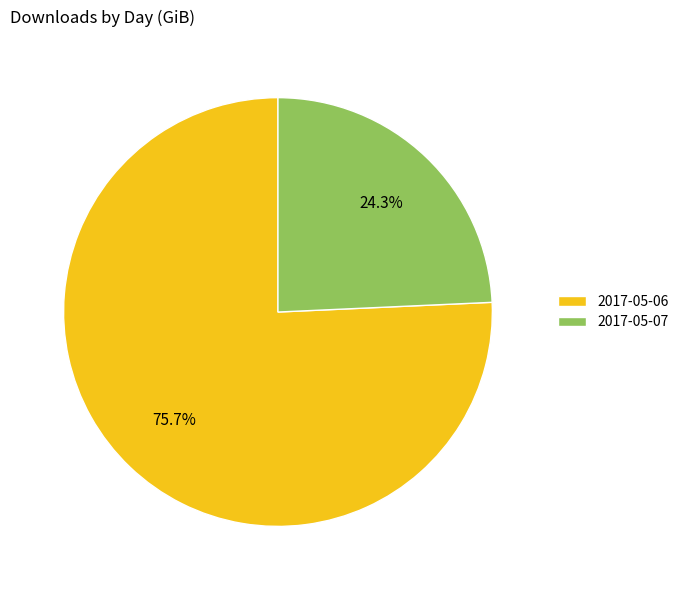

Is there any slice that represents more than half of the pie?

Yes